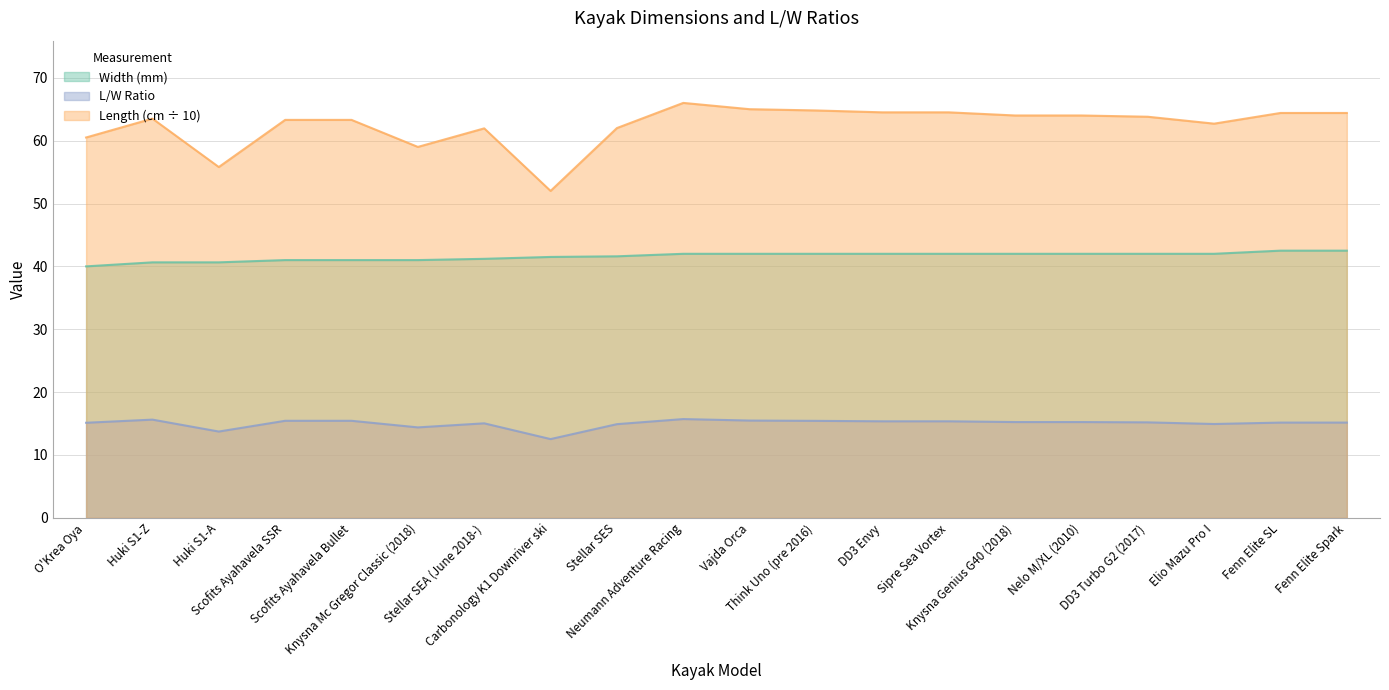

At which category does Length (cm) reach its first local valley?

Huki S1-A